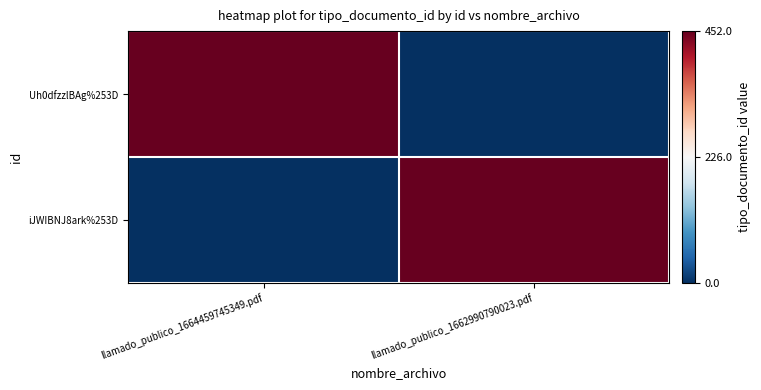

At llamado_publico_1662990790023.pdf, list the series in order from smallest to largest.

Uh0dfzzlBAg%253D, iJWIBNJ8ark%253D